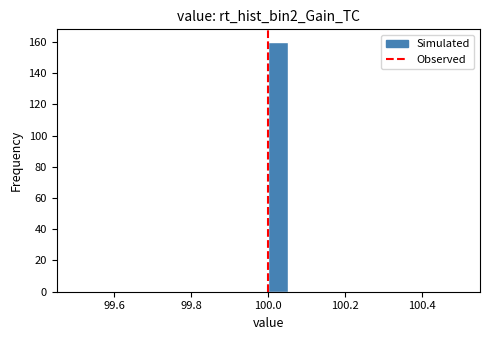

Read against the x-axis, roughly where is the centre of the tallest bar?

100.02